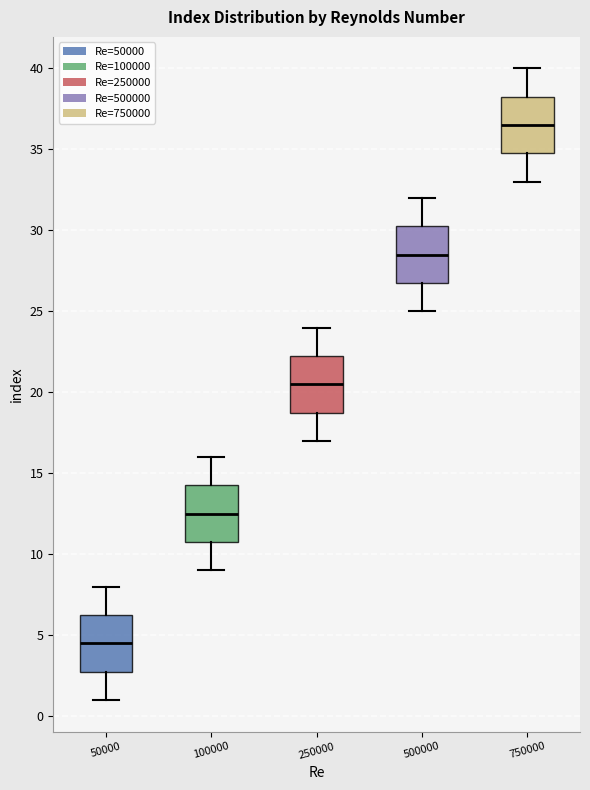

Where does the lower whisker of the box at x = 750000 end on the y-axis? The values are not printed on the chart, so give them approximately, as read against the axis.

33.0